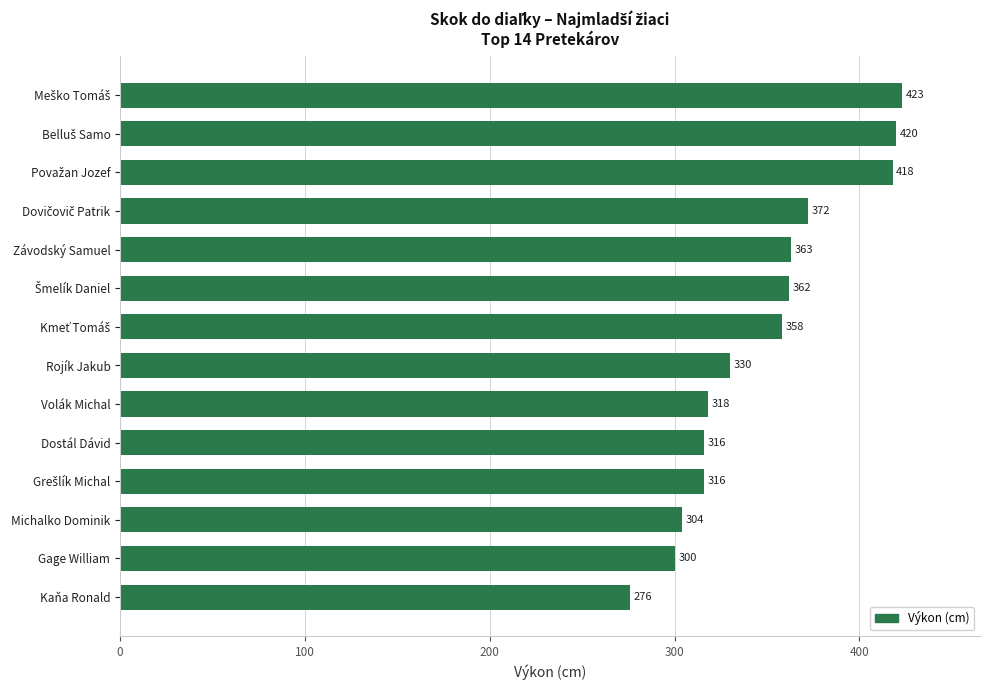

What is the approximate value at Volák Michal, to the nearest 10?

320